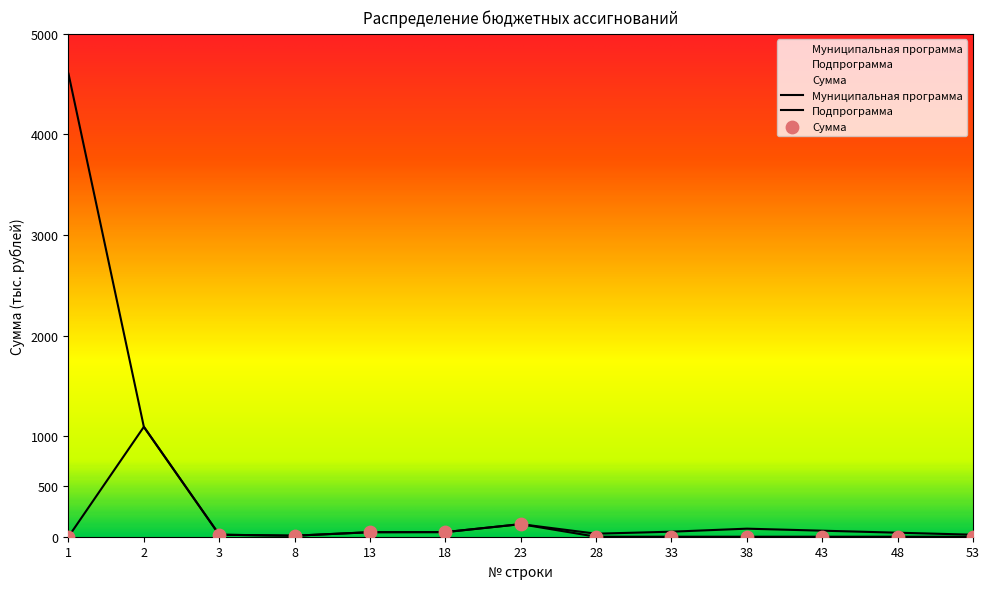

Which series has the widest spread of Y values?

Муниципальная программа